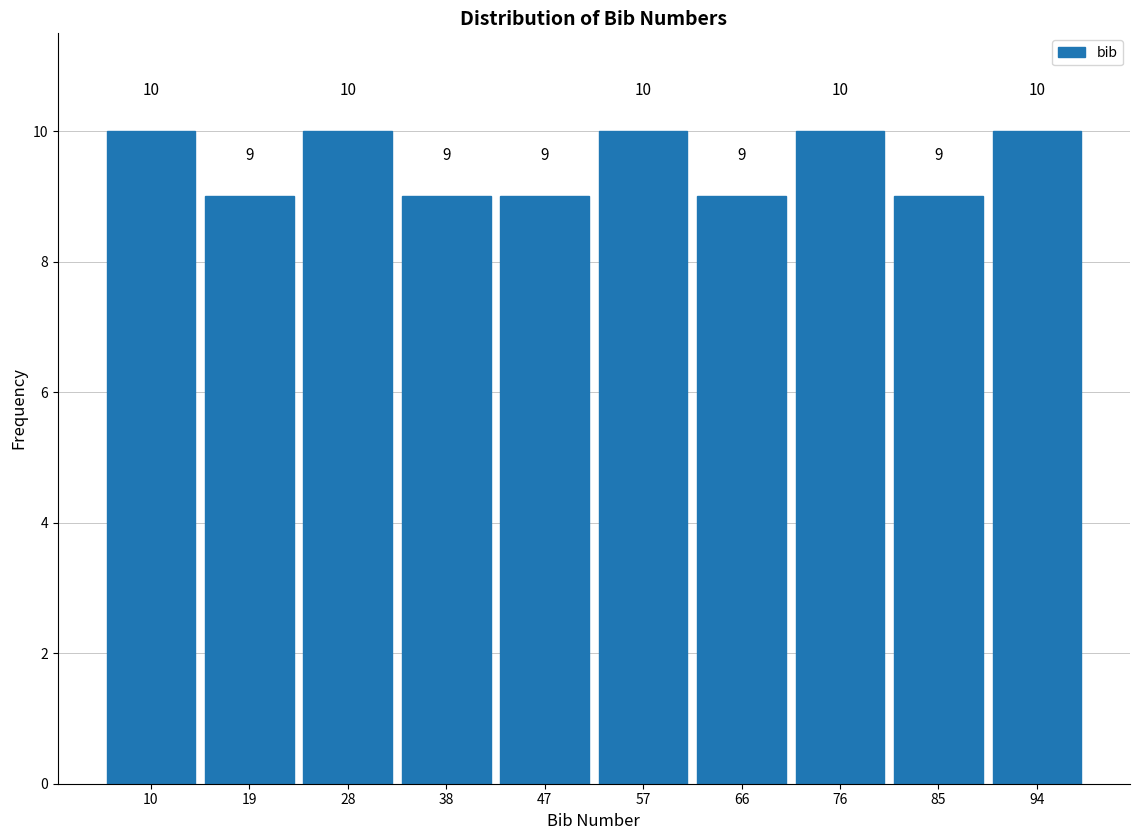

Reading left to right, list every bar in this chart as the range it spans on the x-axis followed by its height. The bar edges are not printed on the chart, so give them approximately, as read against the axis.

5.0 to 14.4: 10
14.4 to 23.8: 9
23.8 to 33.2: 10
33.2 to 42.6: 9
42.6 to 52.0: 9
52.0 to 61.4: 10
61.4 to 70.8: 9
70.8 to 80.2: 10
80.2 to 89.6: 9
89.6 to 99.0: 10